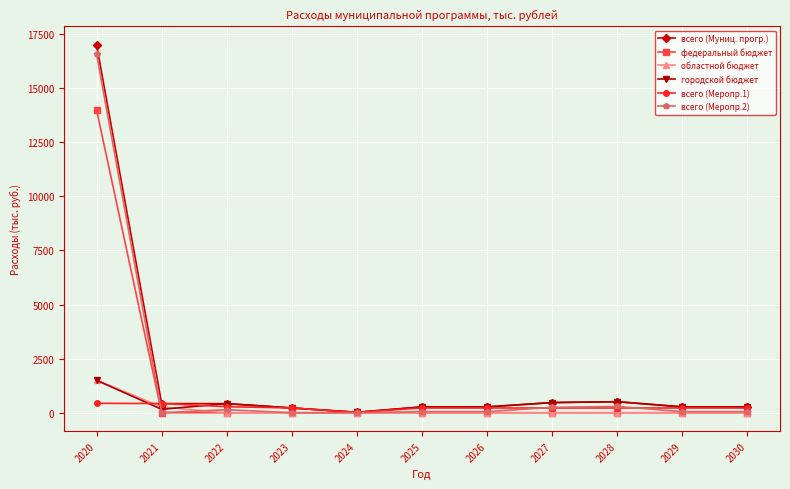

Is the value of всего (Меропр.1) at 2022 greater than the value of федеральный бюджет at 2030?

Yes